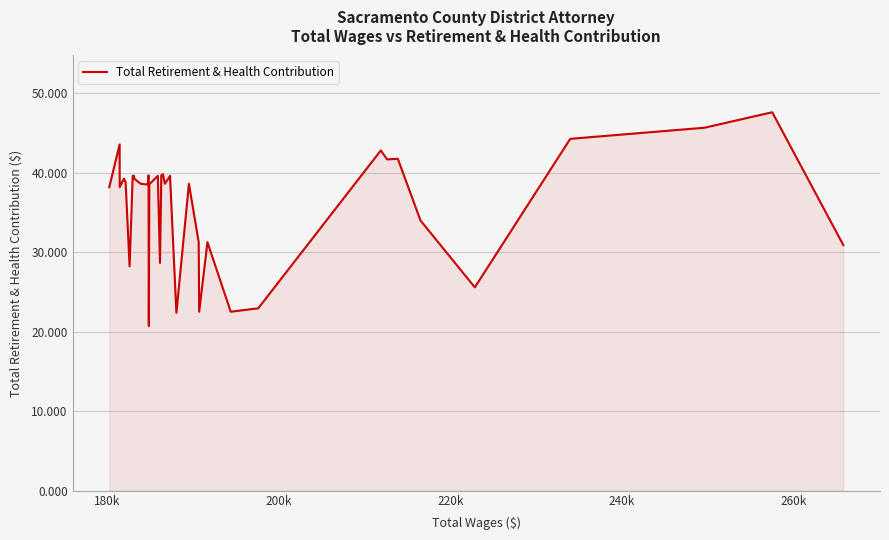

True or false: the data has more than 0 interior local peaks.

True